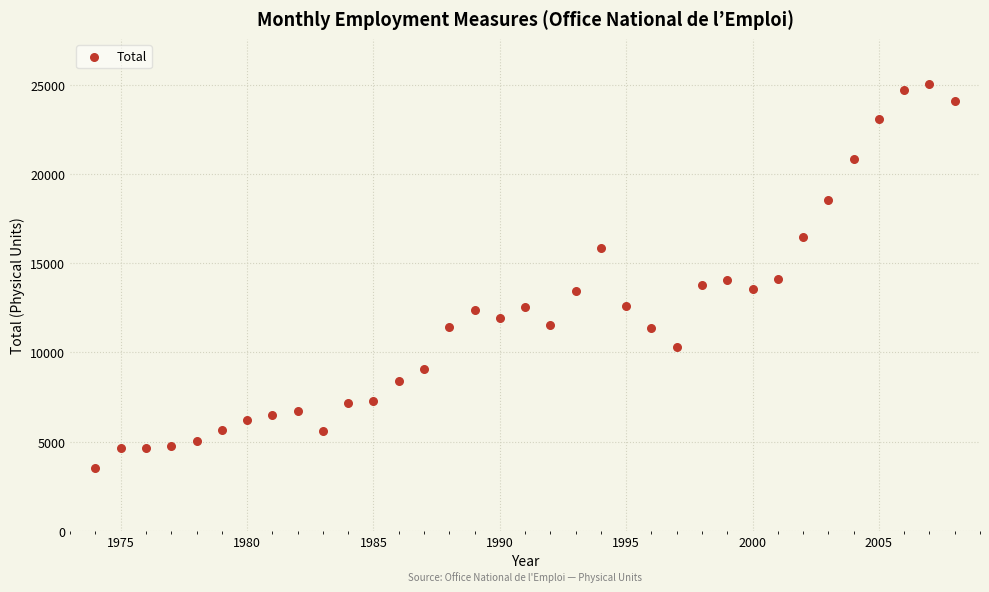

What is the range of X values (max minus min)?

34.0